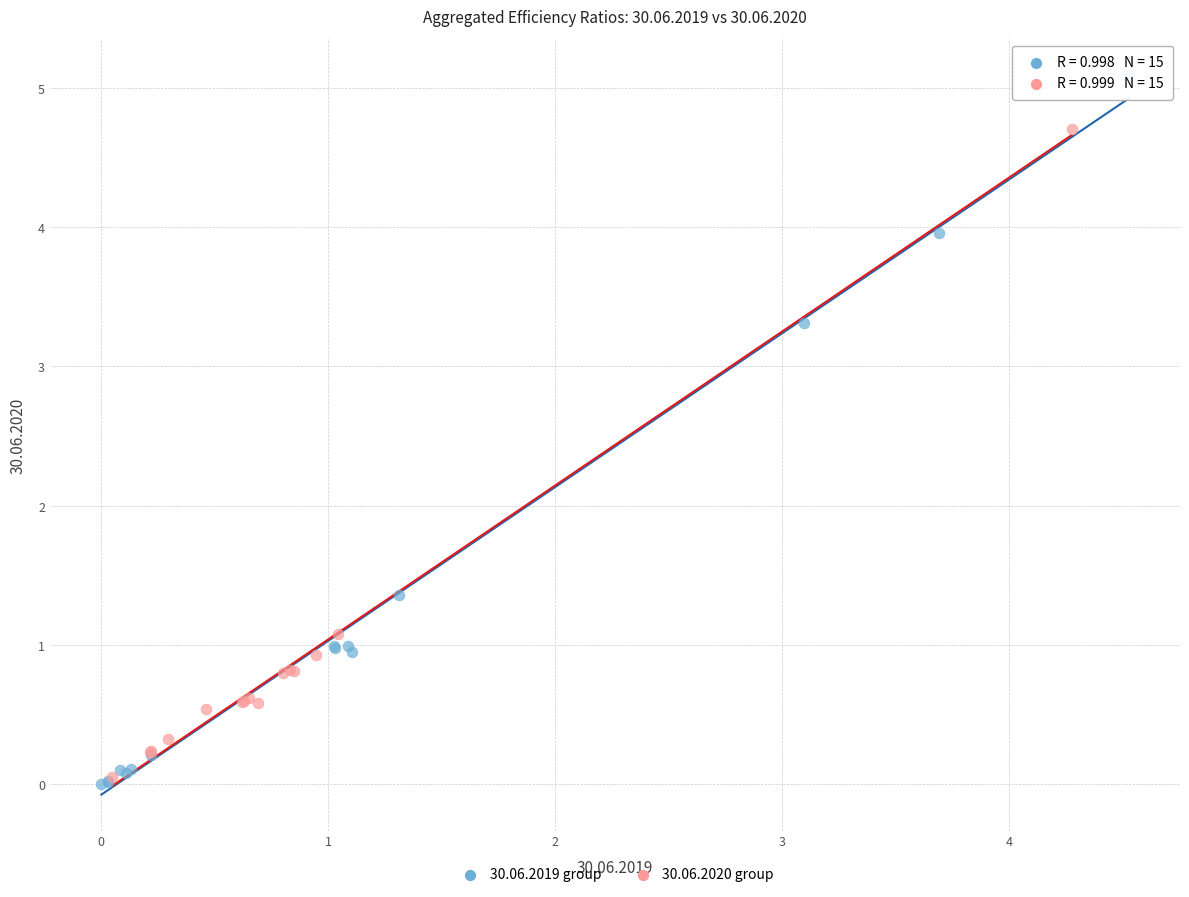

Which series has the largest Y range (max minus min)?

30.06.2019 group